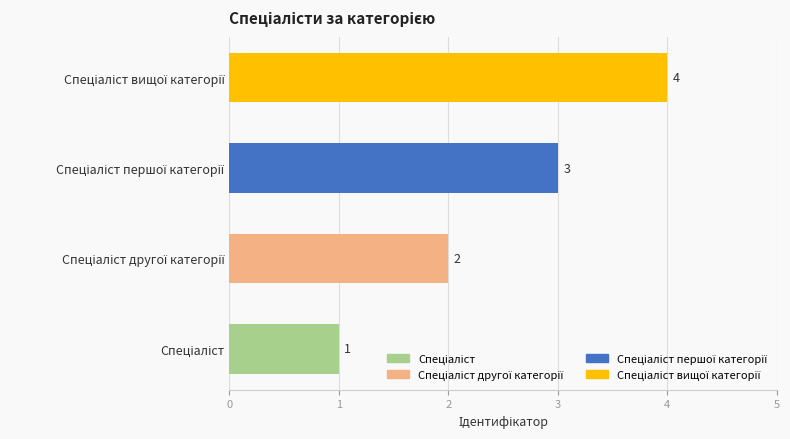

How many values are between 2 and 4?

3